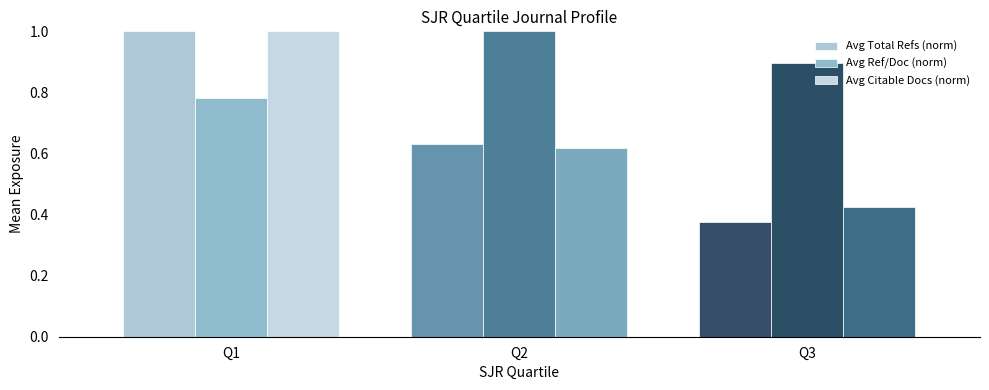

What is the average value of the Avg Citable Docs (norm) series?

0.7